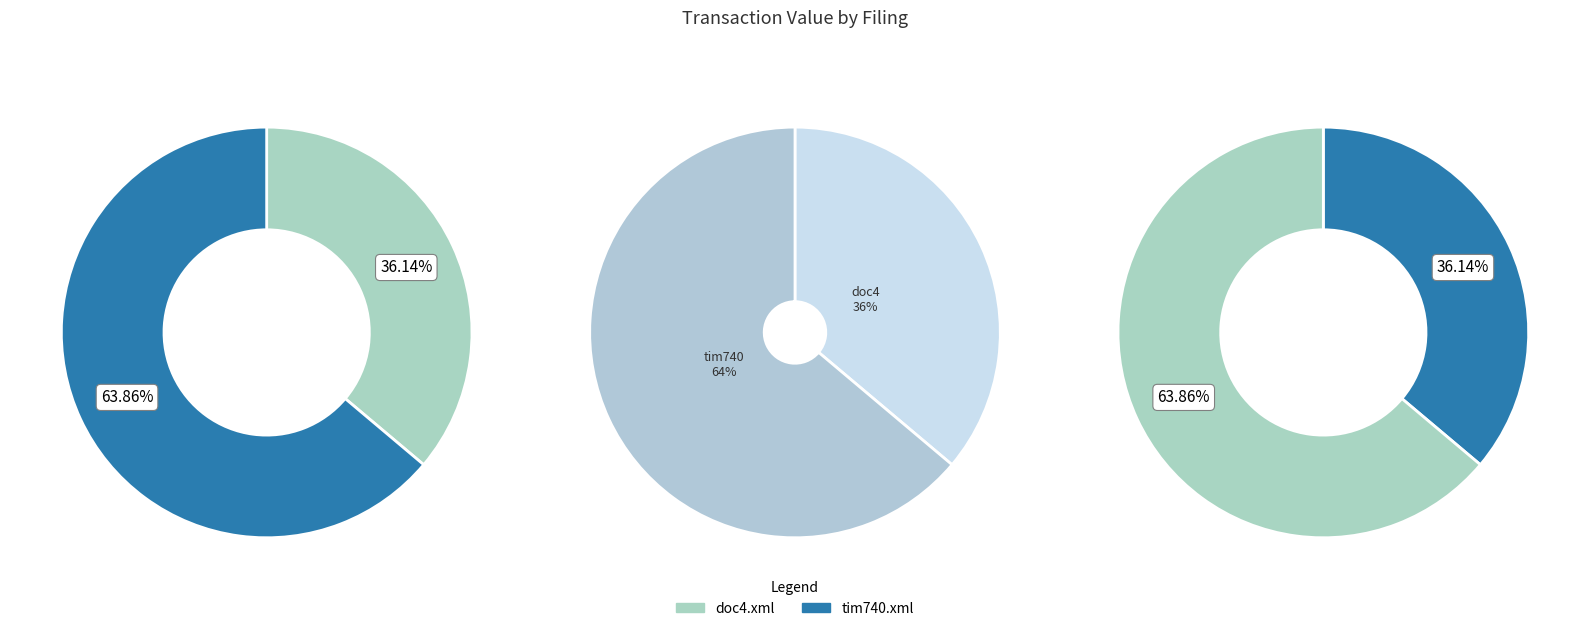

What is the ratio of the value at doc4.xml to the value at tim740.xml?

0.6